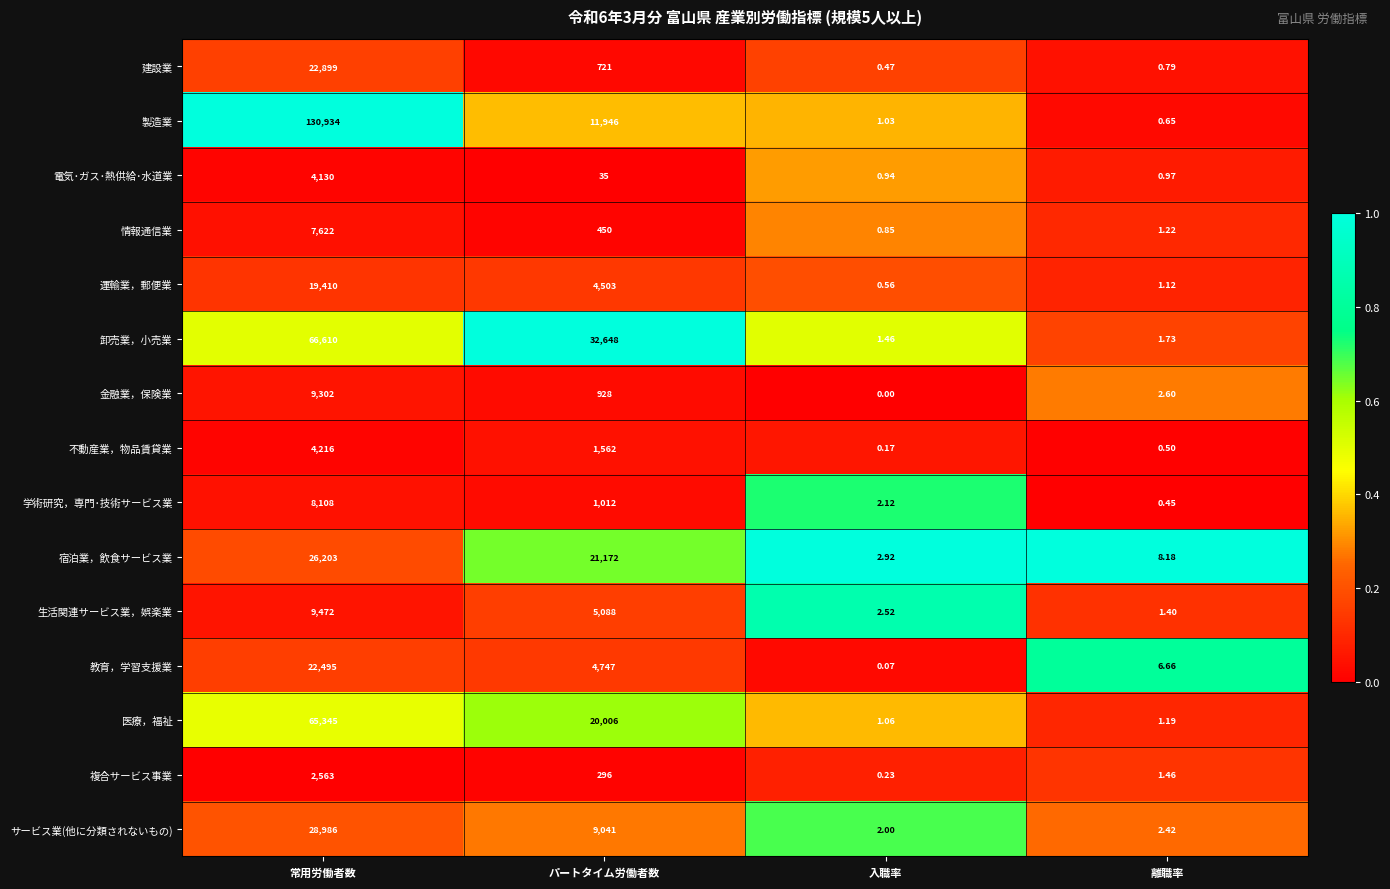

Which series has the widest spread of values?

製造業